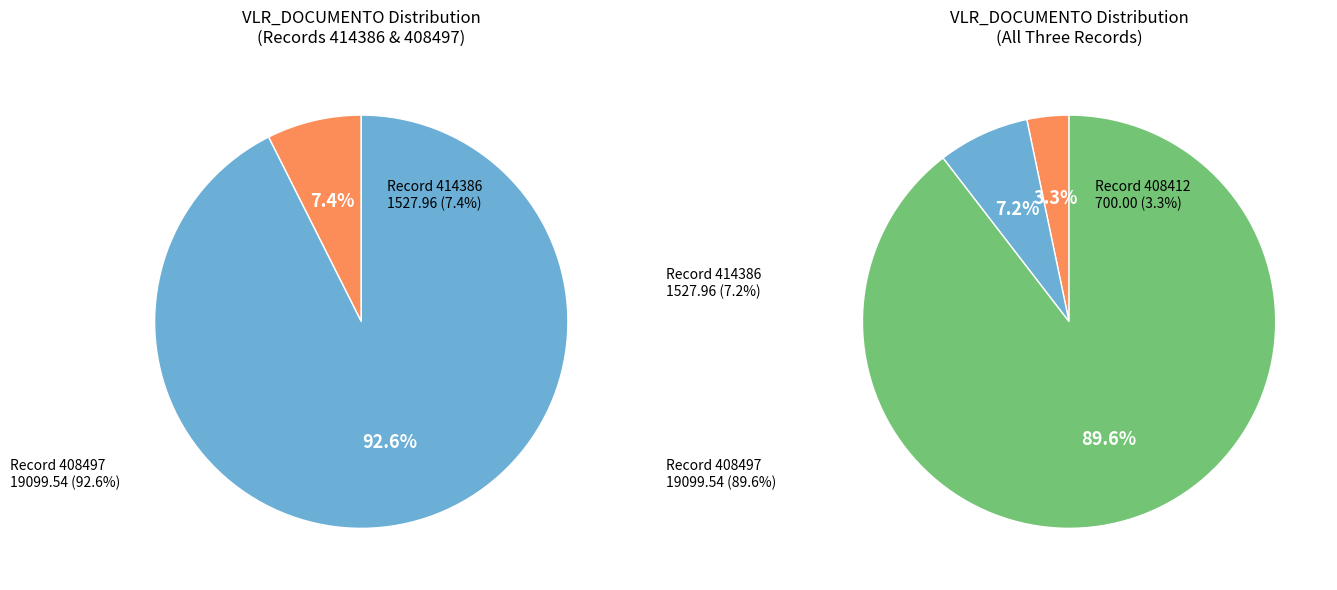

Rank the categories by value from highest to lowest.

408497, 414386, 408412